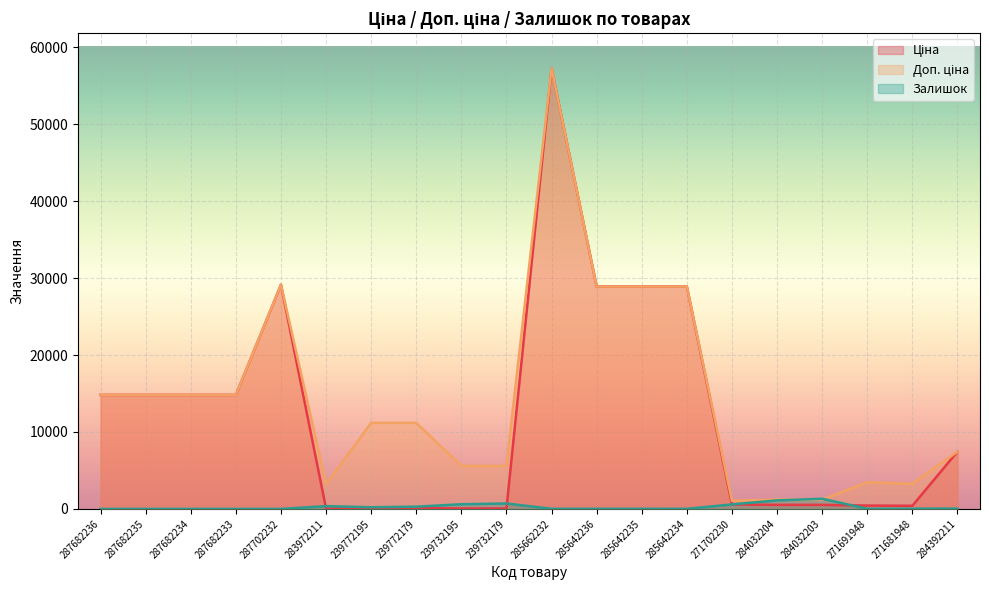

Reading left to right, transcribe all the data shown in this chart.

Ціна: 287682236=14817.6	287682235=14817.6	287682234=14817.6	287682233=14817.6	287702232=29152.3	283972211=32.0	239772195=111.8	239772179=111.8	239732195=55.9	239732179=55.9	285662232=57258.0	285642236=28901.7	285642235=28901.7	285642234=28901.7	271702230=578.1	284032204=528.2	284032203=528.2	271691948=434.3	271681948=408.2	284392211=7444.6
Доп. ціна: 287682236=14817.6	287682235=14817.6	287682234=14817.6	287682233=14817.6	287702232=29152.3	283972211=3205.0	239772195=11182.0	239772179=11182.0	239732195=5591.0	239732179=5591.0	285662232=57258.0	285642236=28901.7	285642235=28901.7	285642234=28901.7	271702230=1060.0	284032204=1210.7	284032203=1210.7	271691948=3474.1	271681948=3265.8	284392211=7444.6
Залишок: 287682236=0.0	287682235=0.0	287682234=0.0	287682233=0.0	287702232=0.0	283972211=360.0	239772195=218.0	239772179=290.0	239732195=606.0	239732179=702.0	285662232=13.0	285642236=16.0	285642235=14.0	285642234=10.0	271702230=584.0	284032204=1110.0	284032203=1319.0	271691948=22.0	271681948=30.0	284392211=44.0